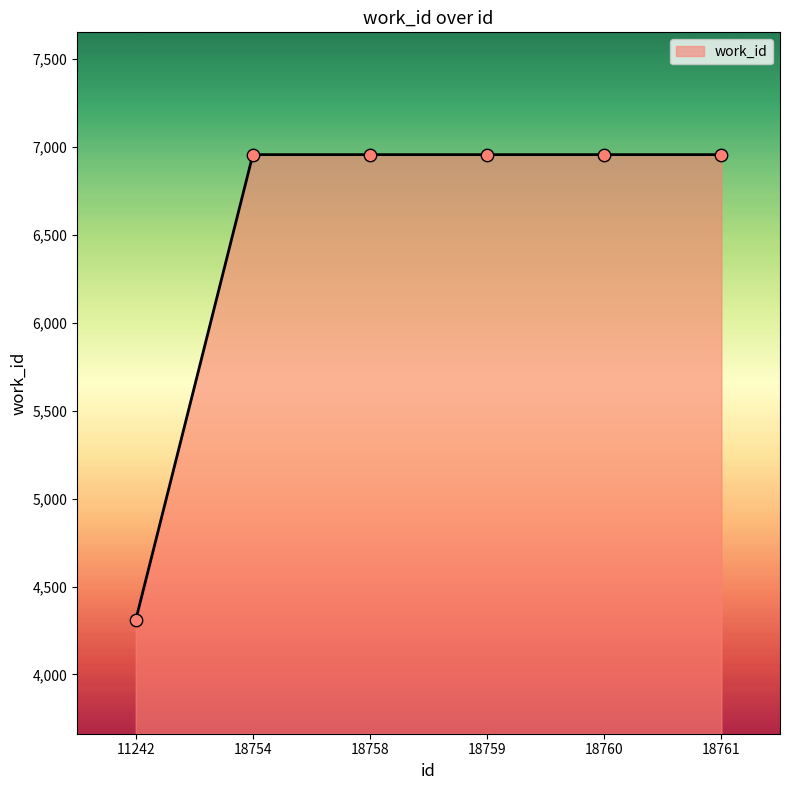

What is the change in value from 11242 to 18754?

+2648